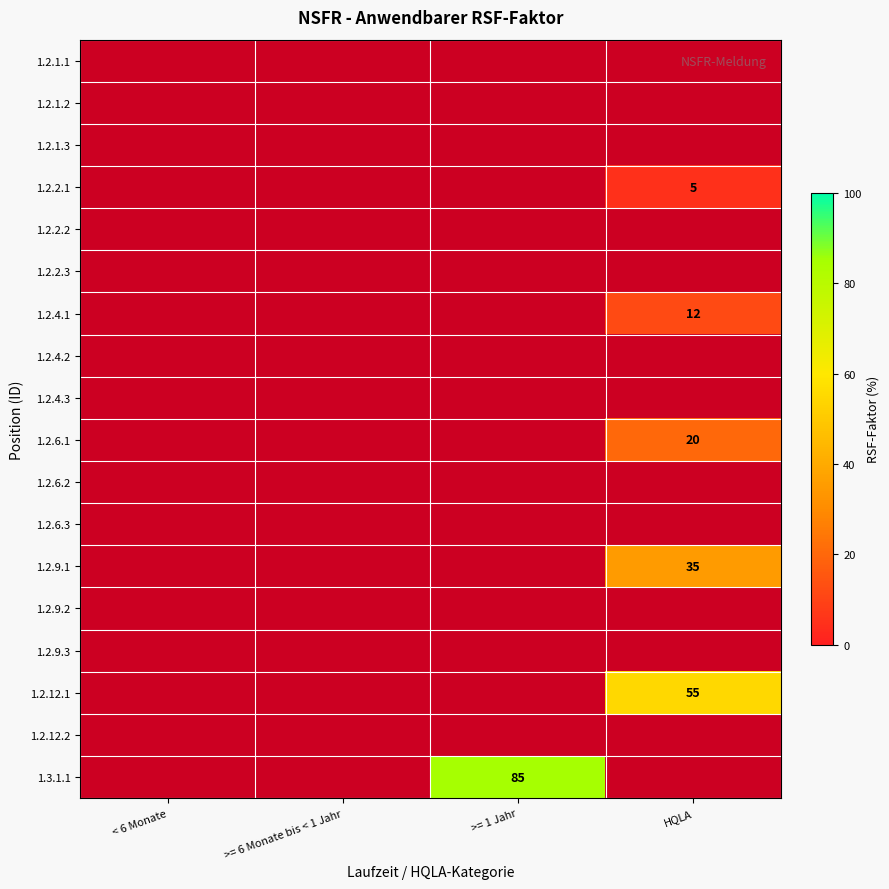

Is it true that 1.2.6.1 equals 8 at HQLA?

False